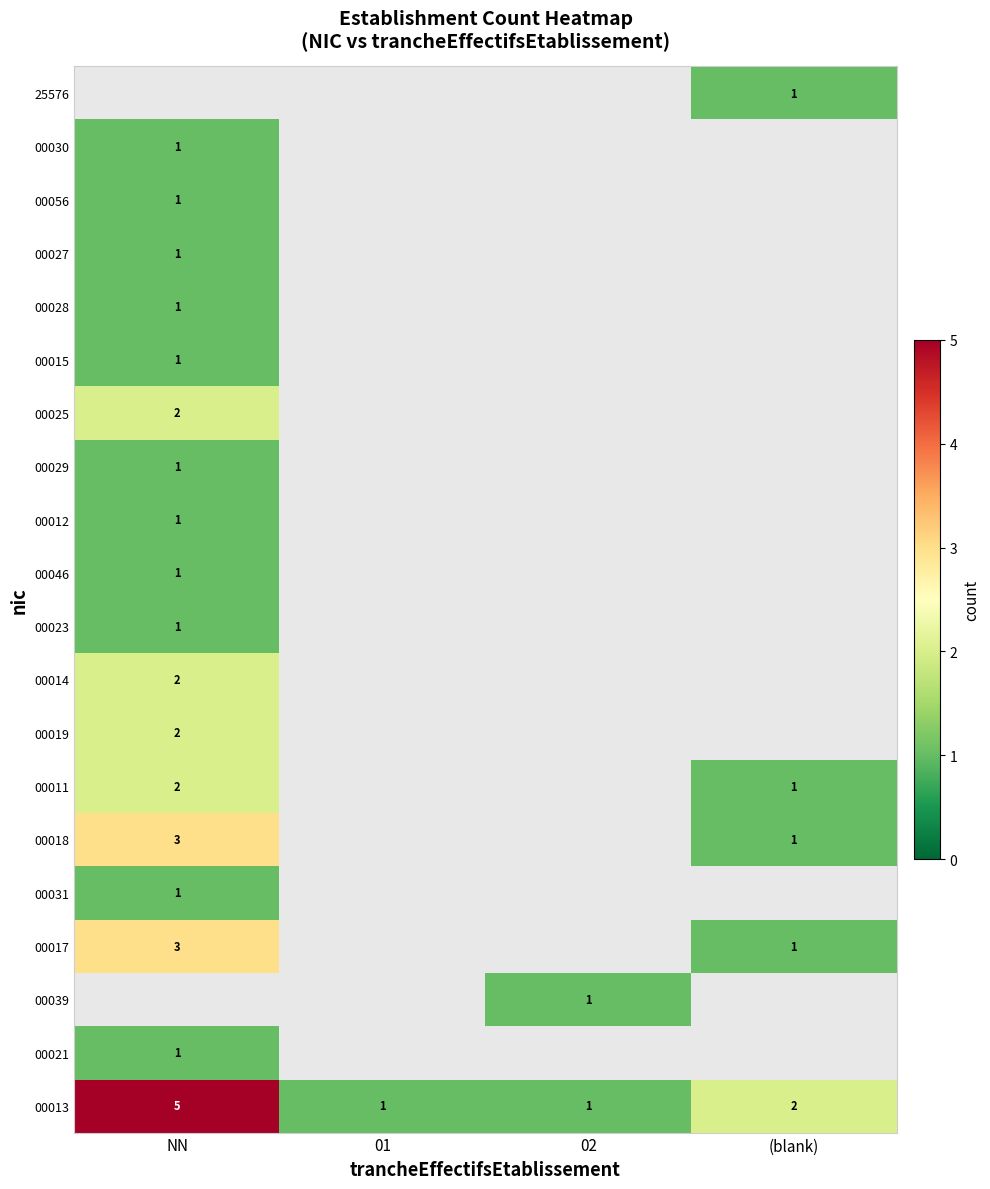

The 00018 series shows 1 at (blank). True or false?

True